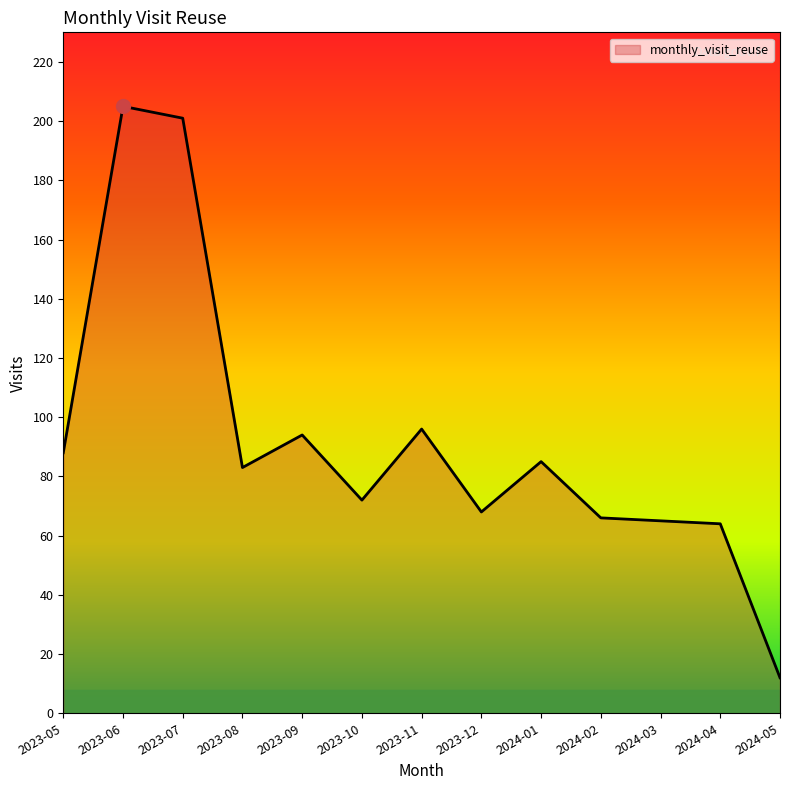

Approximately how many times larger is the value at 2023-08 compared to 2024-03?

1.3